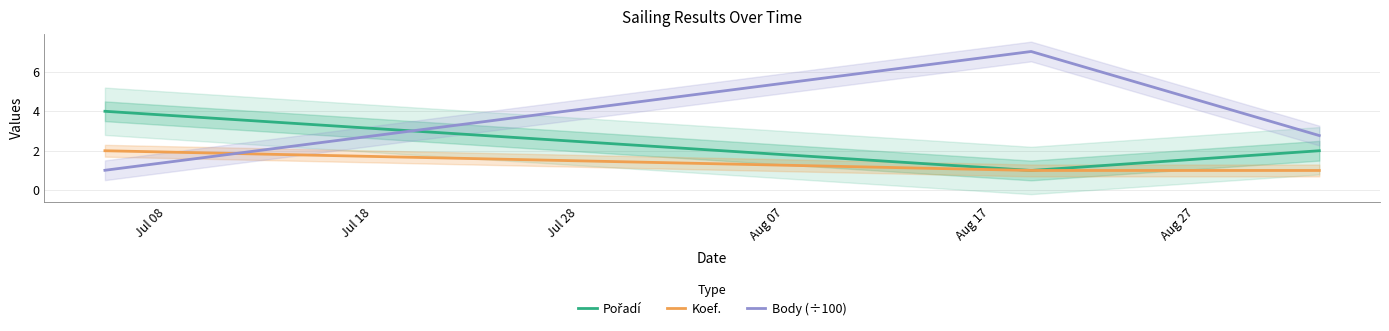

Which series has the widest spread of values?

Body (÷100)